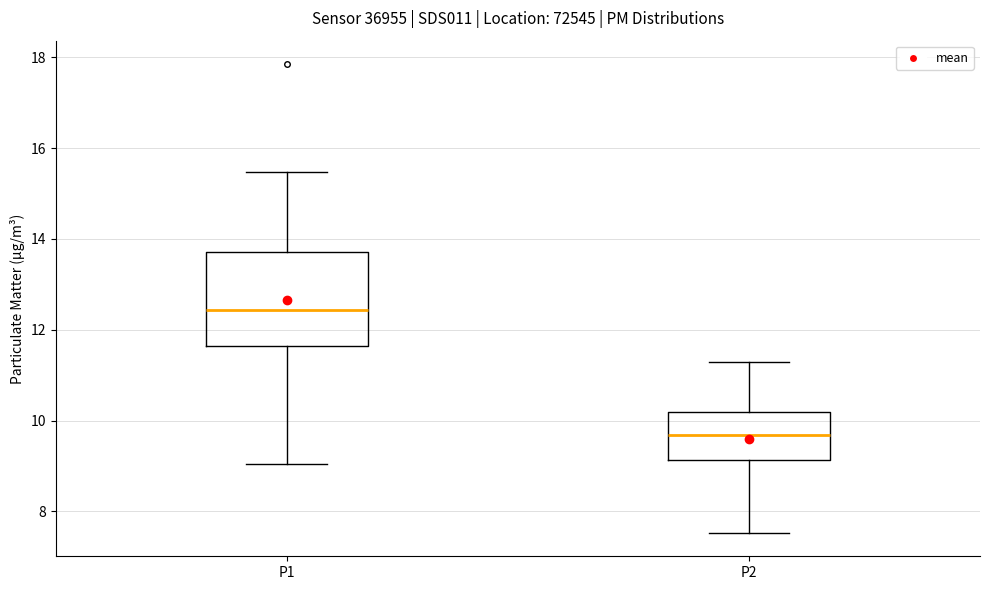

Which box is the tallest, from its lower edge to its upper edge?

P1